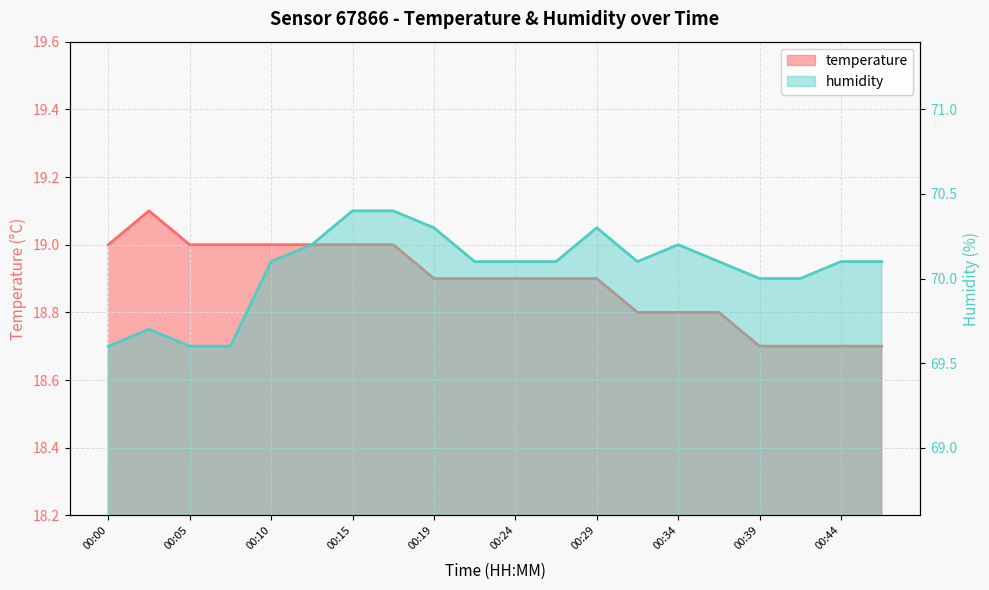

What is the value of the humidity point at the 11th from the left?

70.1